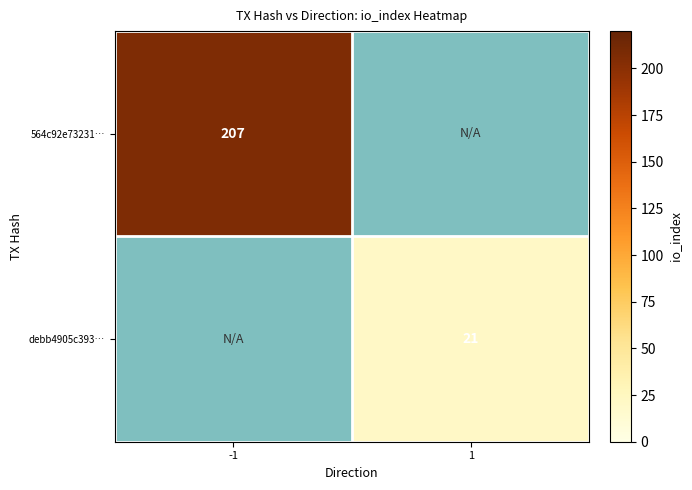

Is it true that debb4905c393… equals 30 at 1?

False